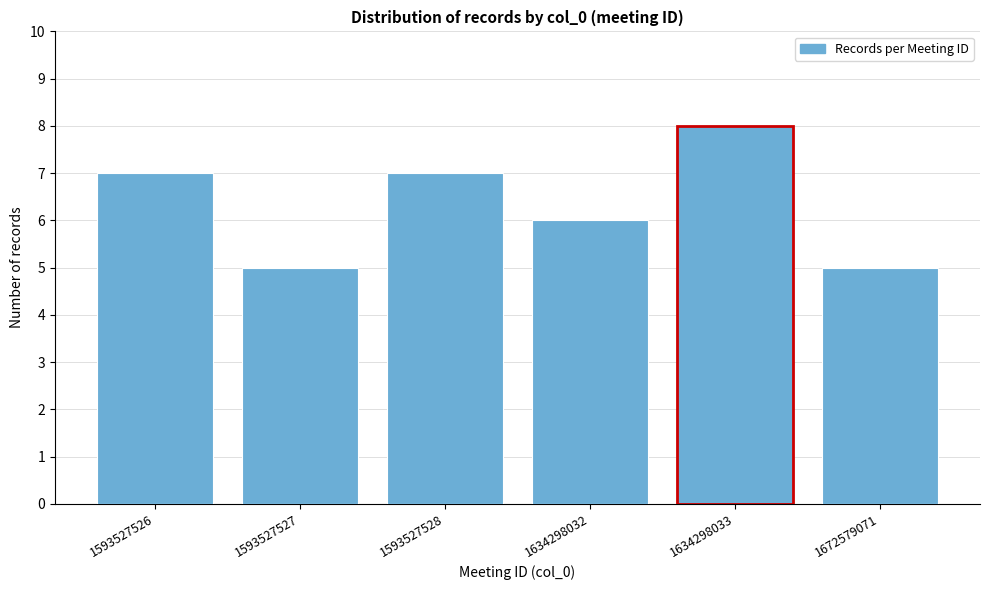

Reading left to right, list all the values displayed in this chart.

1593527526=7	1593527527=5	1593527528=7	1634298032=6	1634298033=8	1672579071=5